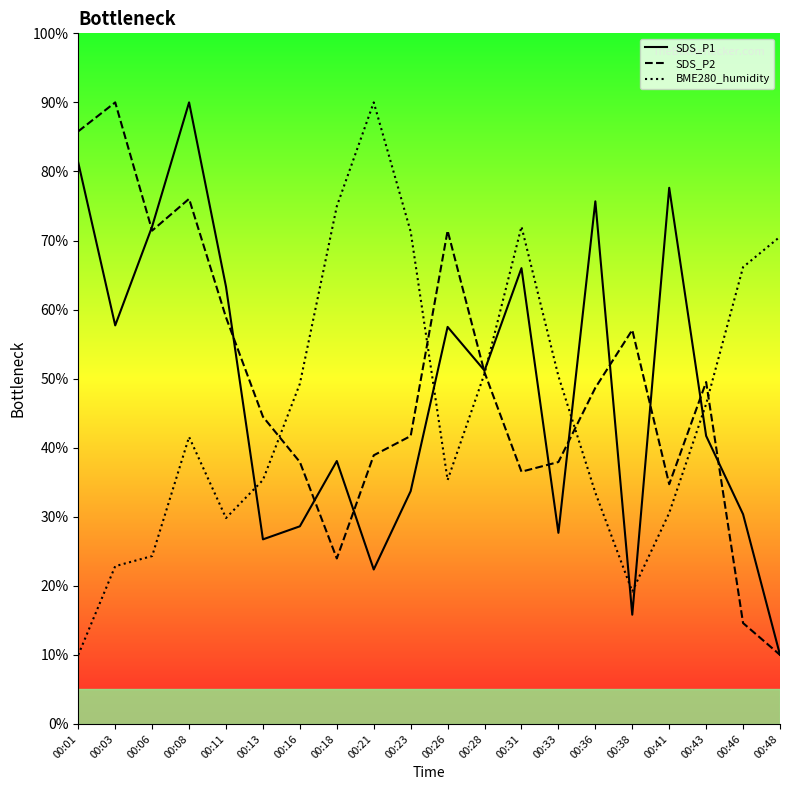

Where is the first local minimum for SDS_P1?

00:03